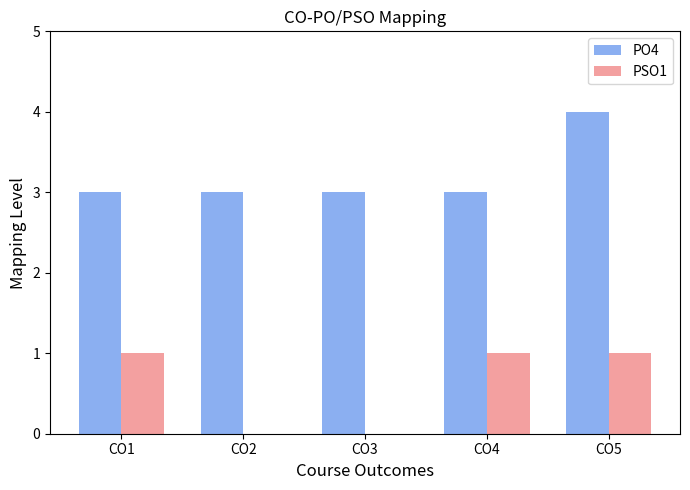

What is the maximum value for PO4?

4